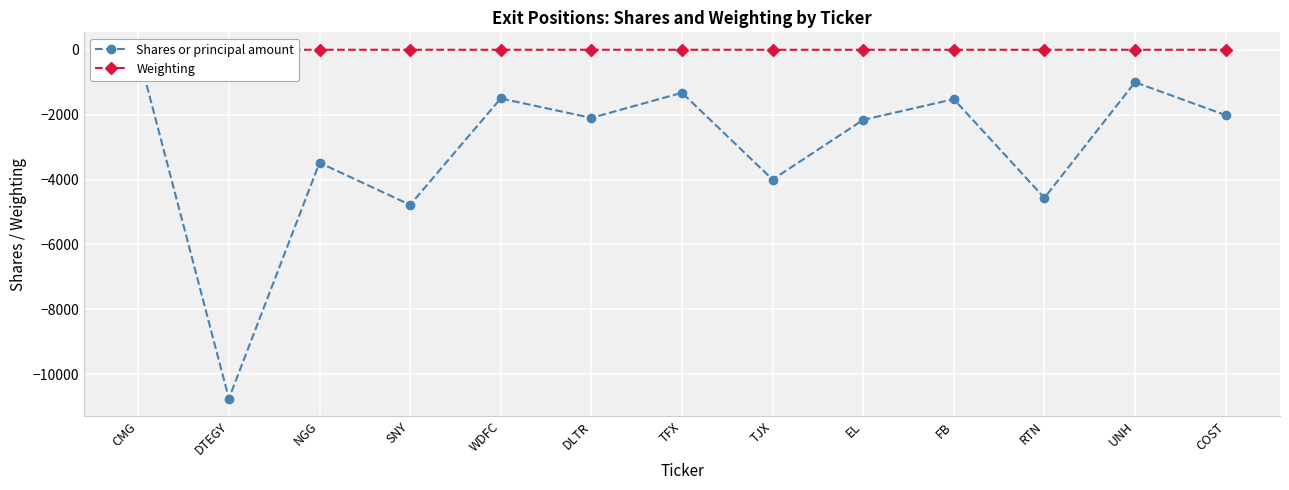

Does the chart display data point markers on the line(s)?

Yes